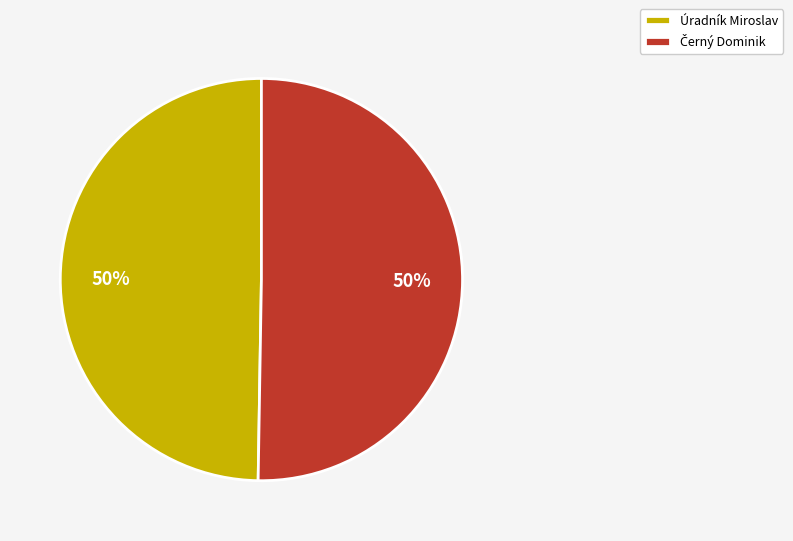

To the nearest percent, what is the average slice percentage?

50%